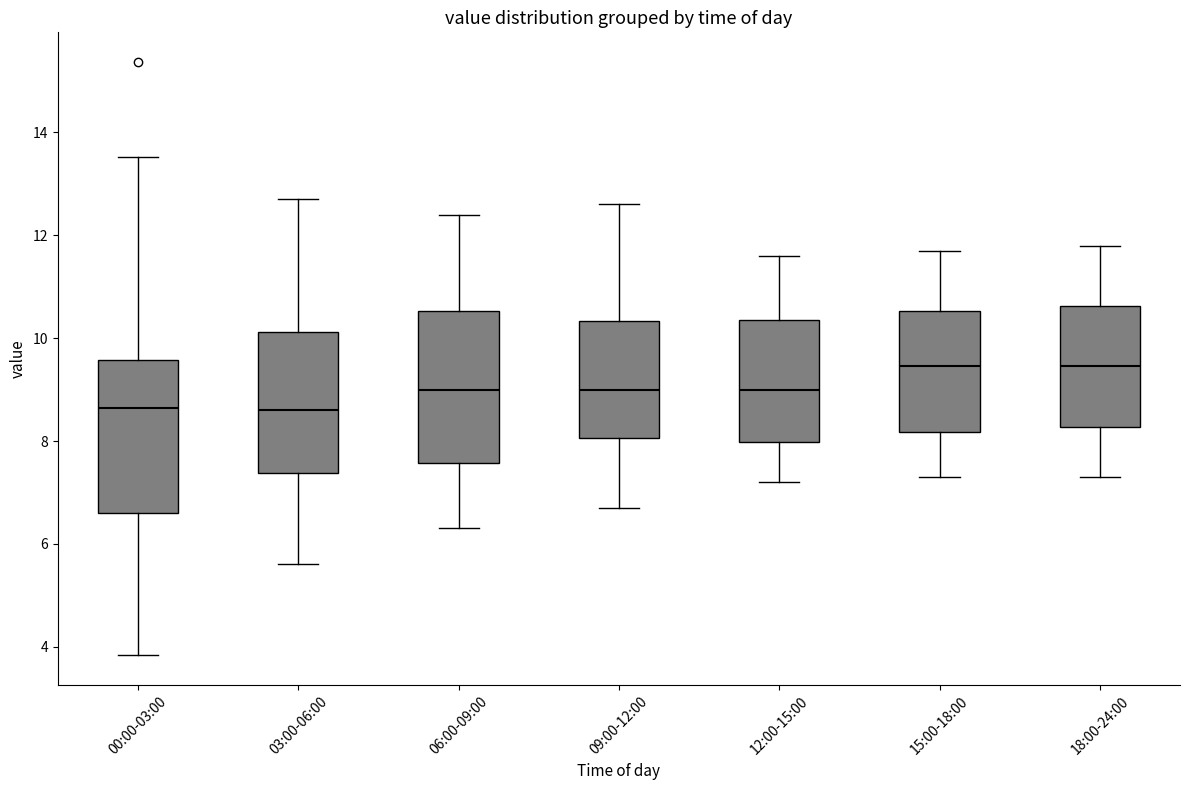

Reading left to right, transcribe this box plot: for each box, give where its median line is, the range the box spans, and where its two whiskers end, as read against the y-axis. The values are not printed on the chart, so give them approximately, as read against the axis.

00:00-03:00: median 8.6, box 6.6 to 9.6, whiskers 3.8 to 13.6
03:00-06:00: median 8.6, box 7.4 to 10.2, whiskers 5.6 to 12.8
06:00-09:00: median 9.0, box 7.6 to 10.6, whiskers 6.4 to 12.4
09:00-12:00: median 9.0, box 8.0 to 10.4, whiskers 6.8 to 12.6
12:00-15:00: median 9.0, box 8.0 to 10.4, whiskers 7.2 to 11.6
15:00-18:00: median 9.4, box 8.2 to 10.6, whiskers 7.4 to 11.8
18:00-24:00: median 9.4, box 8.2 to 10.6, whiskers 7.4 to 11.8